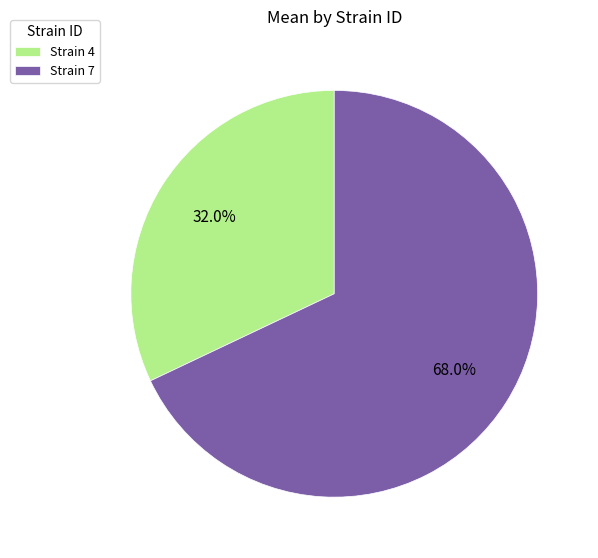

What is the ratio of the value at Strain 7 to the value at Strain 4?

2.1